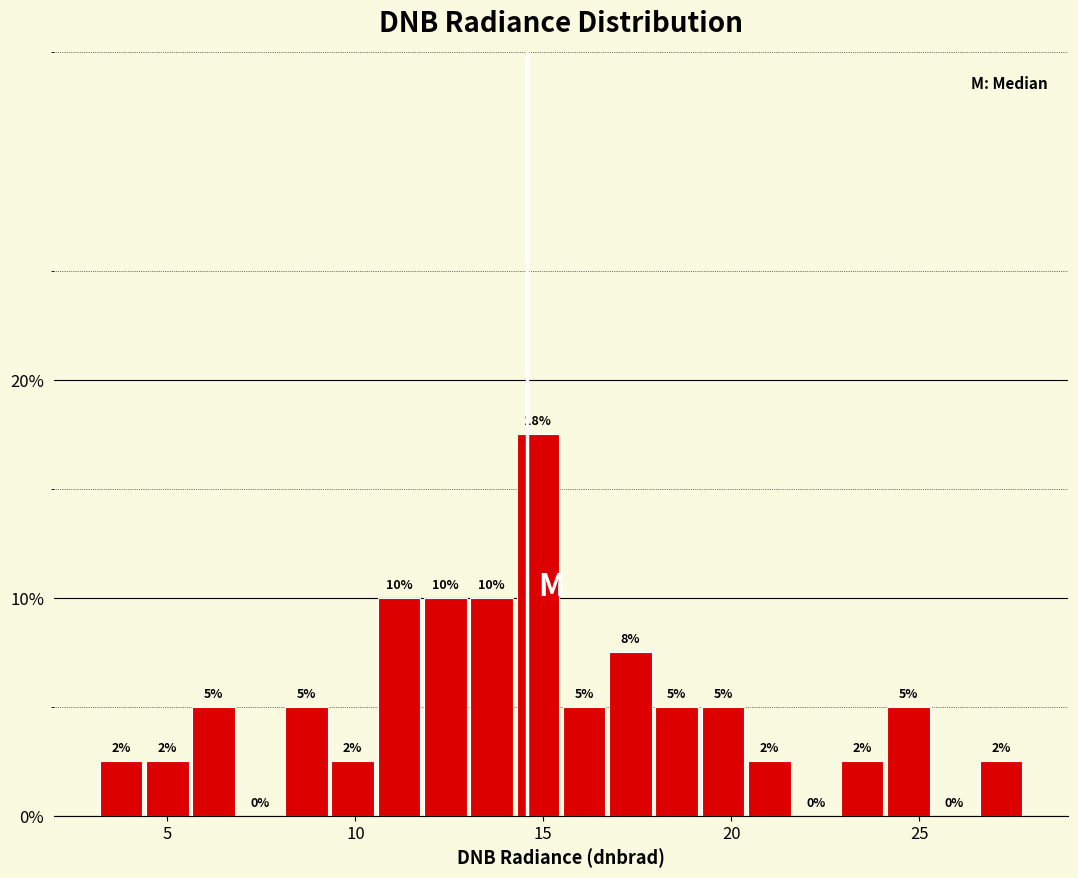

Read against the x-axis, roughly where is the centre of the tallest bar?

15.0